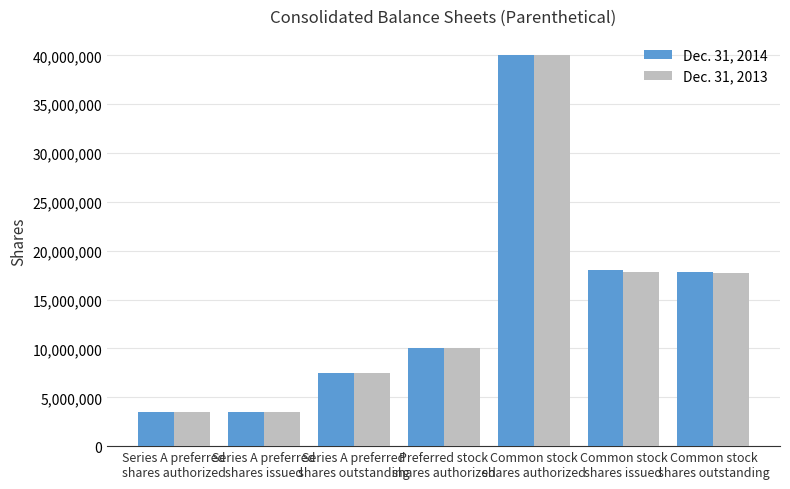

What is the value of the Dec. 31, 2014 bar at the 6th from the left?

17995409